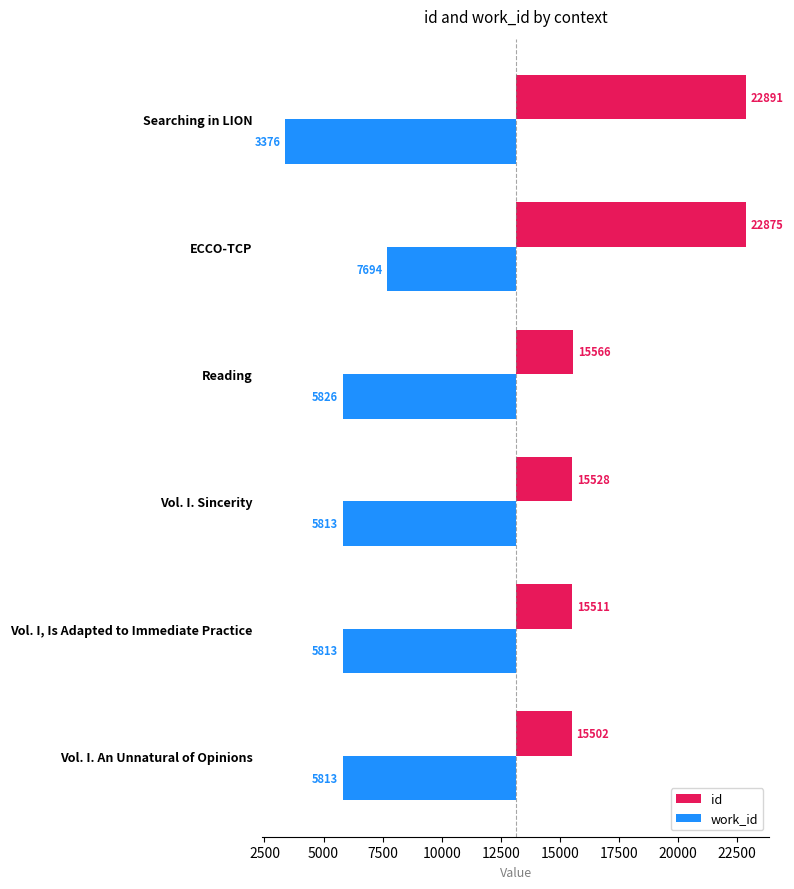

What is the difference between the maximum and minimum values in the id series?

7389.0